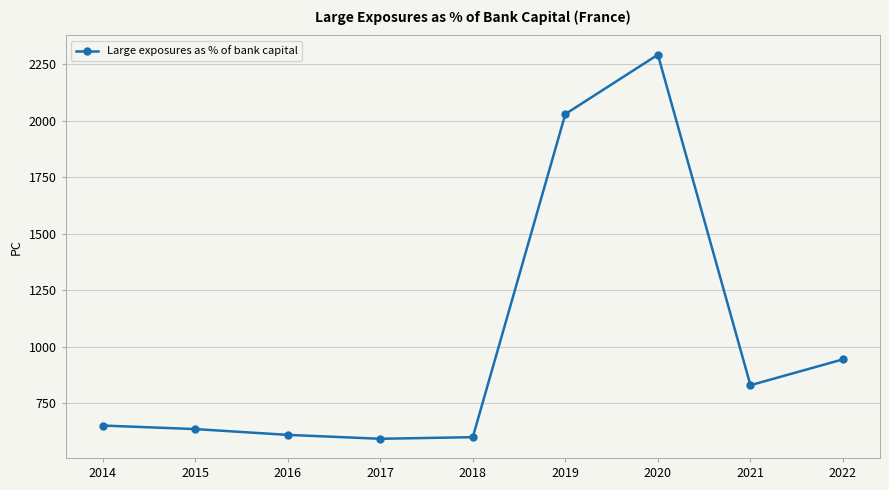

What is the change in value from 2014 to 2019?

+1379.6